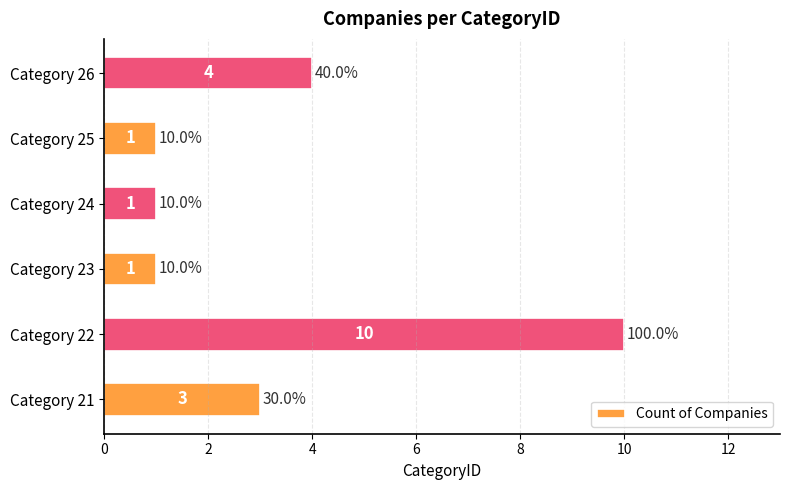

What is the change in value from Category 25 to Category 26?

+3